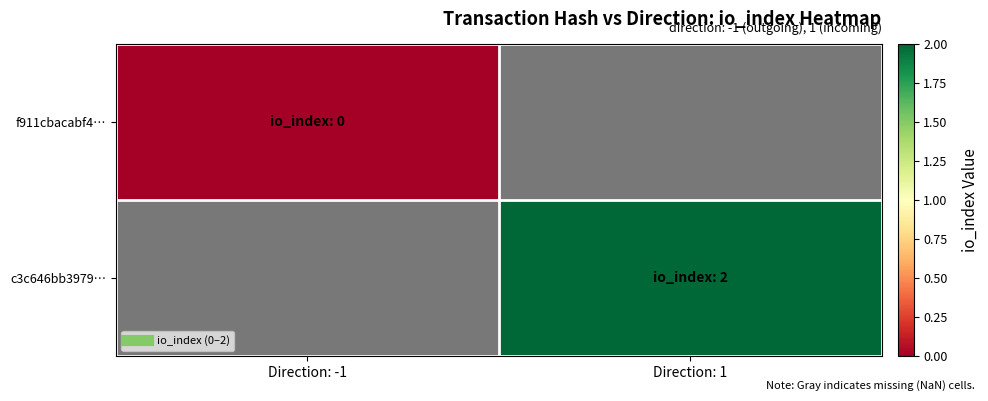

How many series are shown in this chart?

2